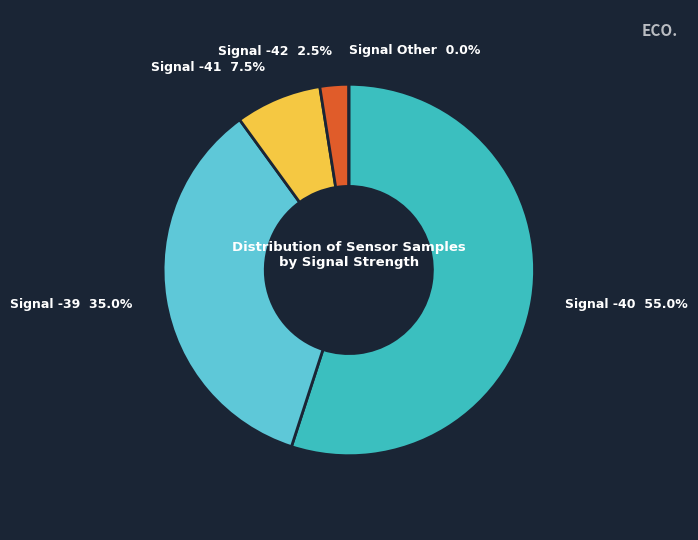

To the nearest percent, what portion does 25 represent?

3%